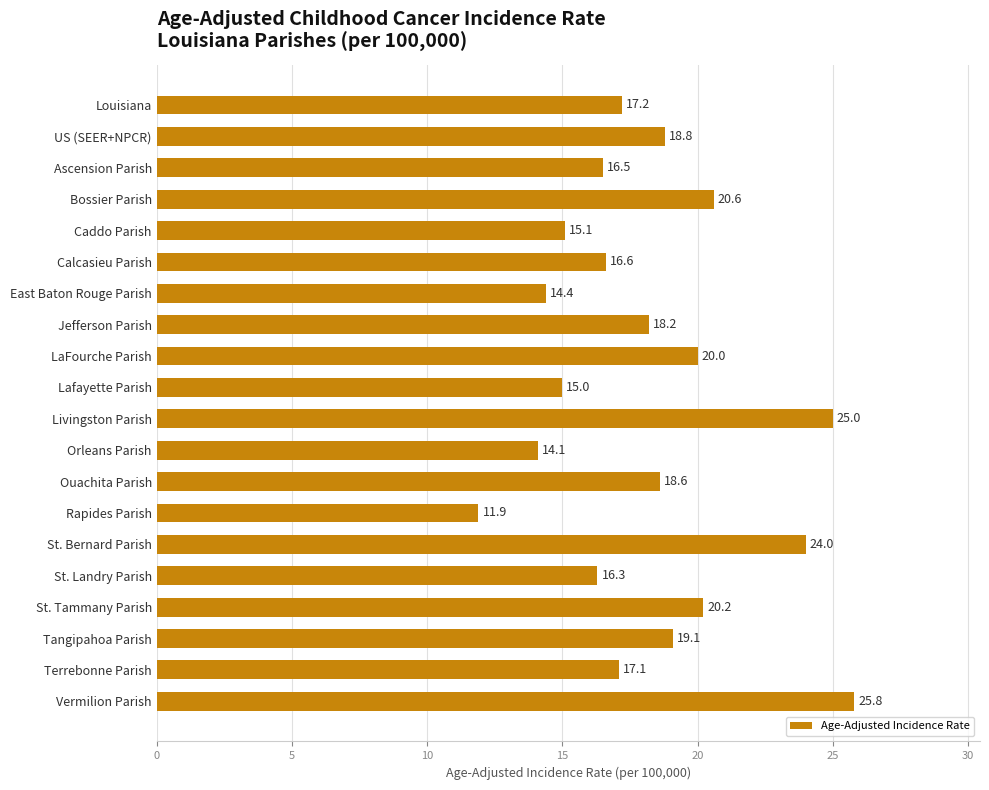

What is the smallest value displayed?

11.9